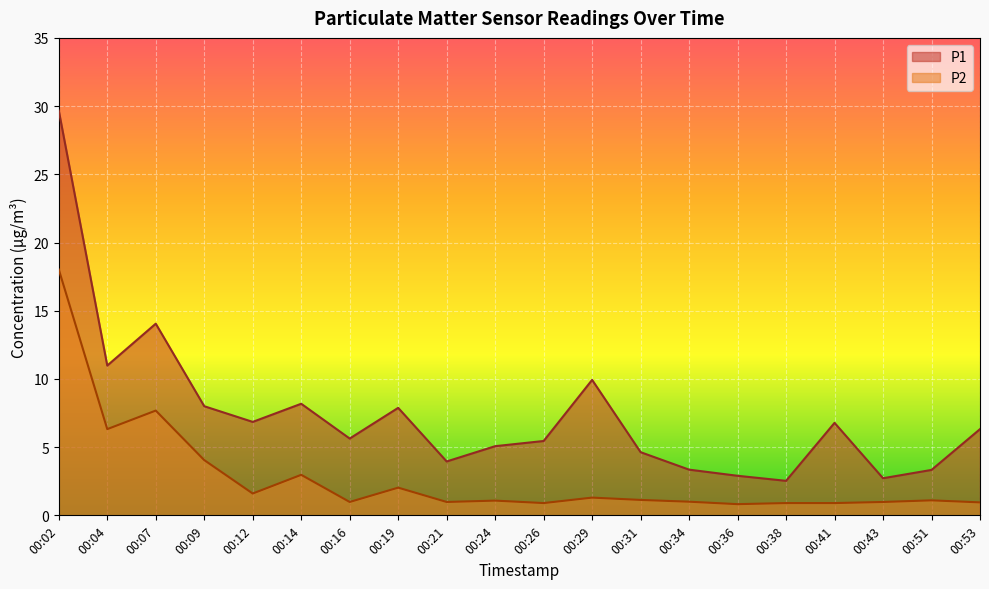

Reading left to right, what are all the values shown in this chart?

P1: 29.7	11.0	14.1	8.0	6.8	8.2	5.6	7.9	4.0	5.1	5.5	9.9	4.6	3.4	2.9	2.5	6.8	2.7	3.3	6.3
P2: 18.0	6.3	7.7	4.0	1.6	3.0	1.0	2.0	1.0	1.1	0.9	1.3	1.1	1.0	0.8	0.9	0.9	1.0	1.1	0.9